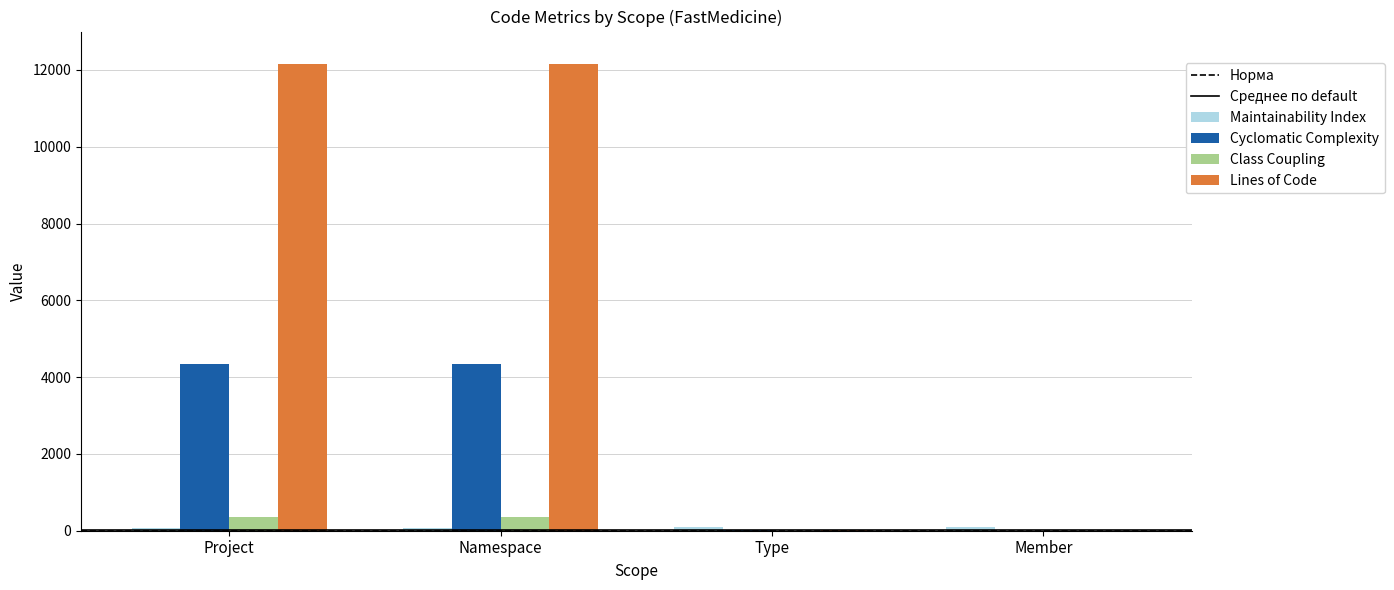

Which series has the largest total across all categories?

Lines of Code